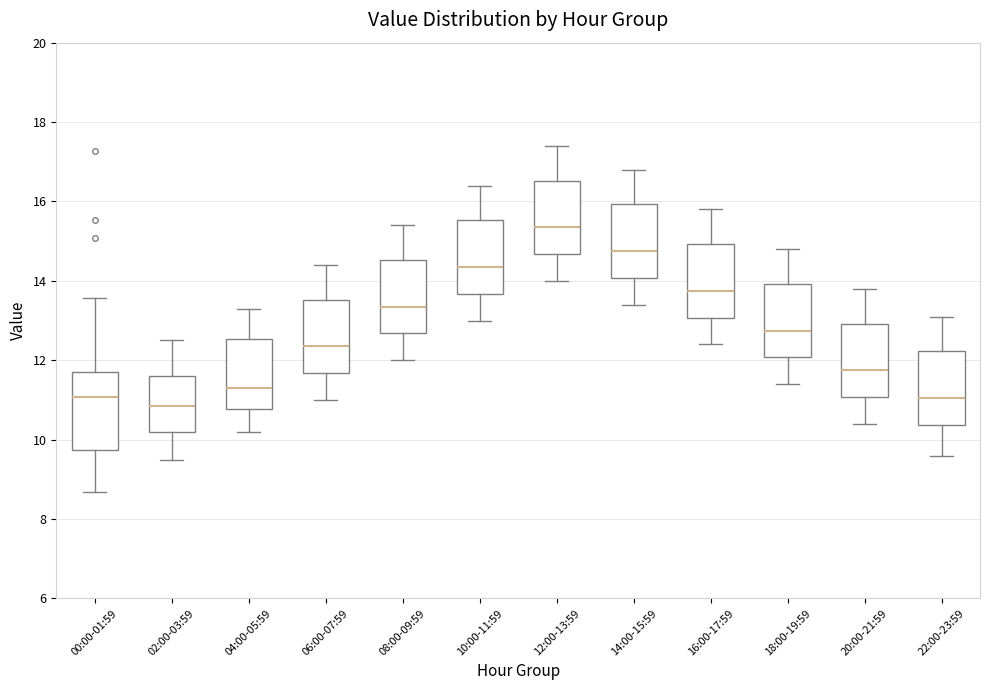

Where does the median line of the box for 10:00-11:59 sit on the y-axis? The values are not printed on the chart, so give them approximately, as read against the axis.

14.4